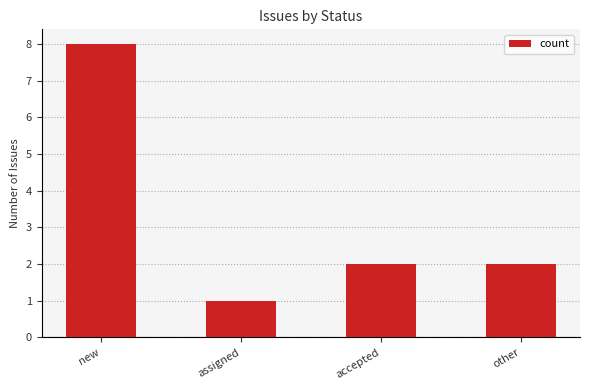

Reading left to right, what are all the values shown in this chart?

8	1	2	2